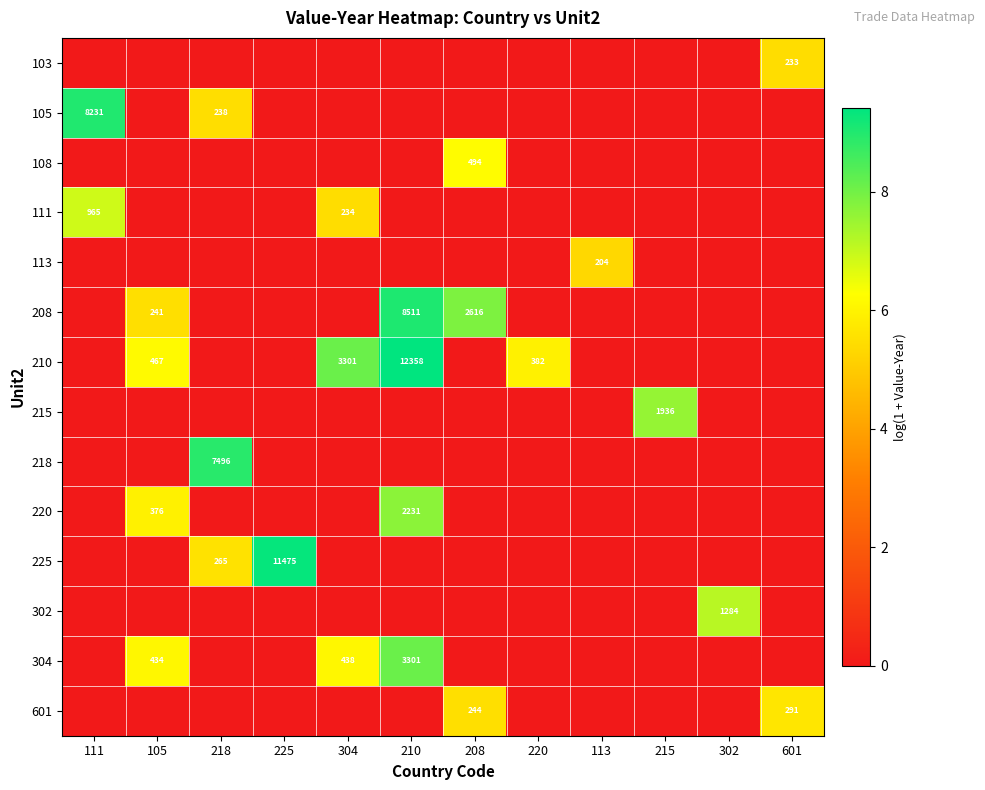

At how many categories does at least one series exceed 6?

9